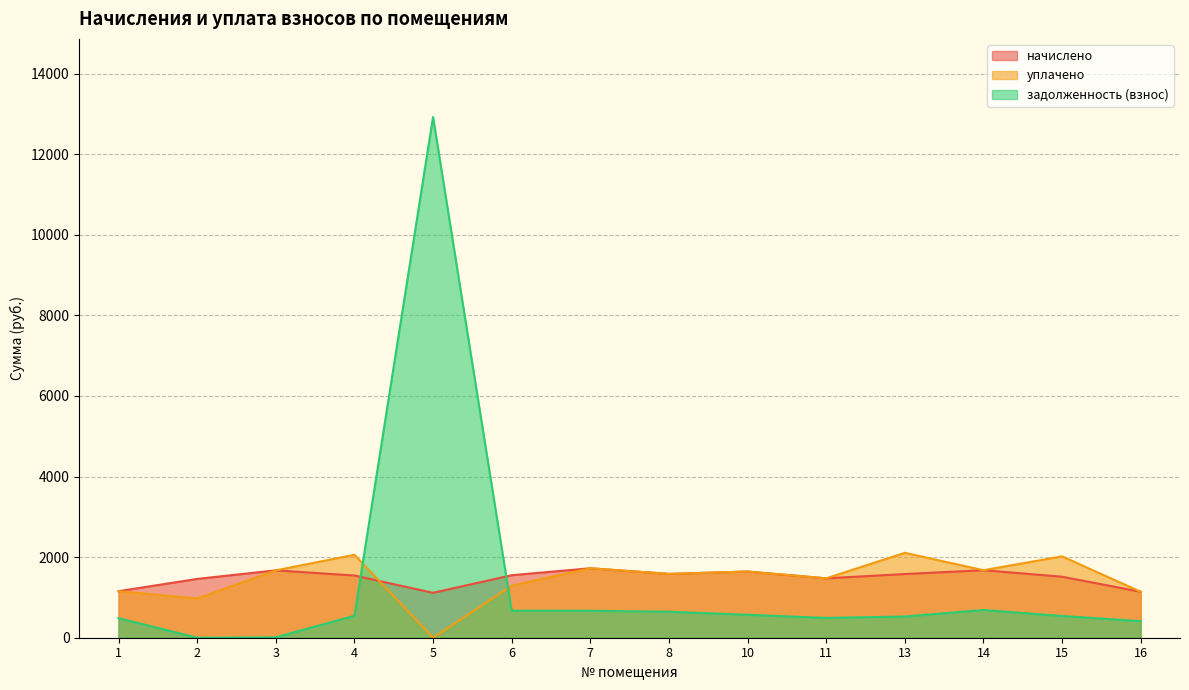

Reading right to left, extract all data points from this chart.

начислено: 1140.1	1514.1	1675.3	1580.0	1473.7	1642.4	1583.7	1723.0	1550.7	1114.5	1543.4	1671.7	1459.1	1154.8
уплачено: 1140.1	2018.8	1675.3	2106.7	1473.7	1642.4	1583.7	1723.0	1289.8	0.0	2057.8	1671.7	972.7	1154.8
задолженность (взнос): 411.0	539.5	687.5	526.7	491.2	569.5	645.1	669.3	671.6	12920.9	544.2	10.7	0.0	484.2